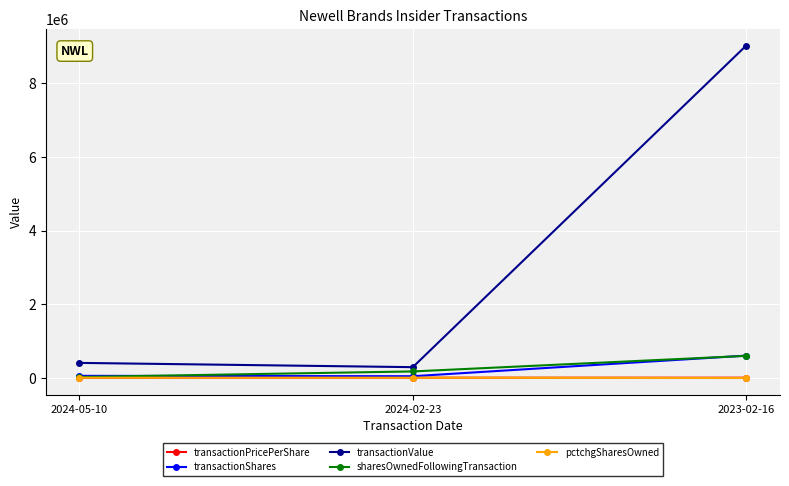

What is the label of the 3rd point from the right?

2024-05-10